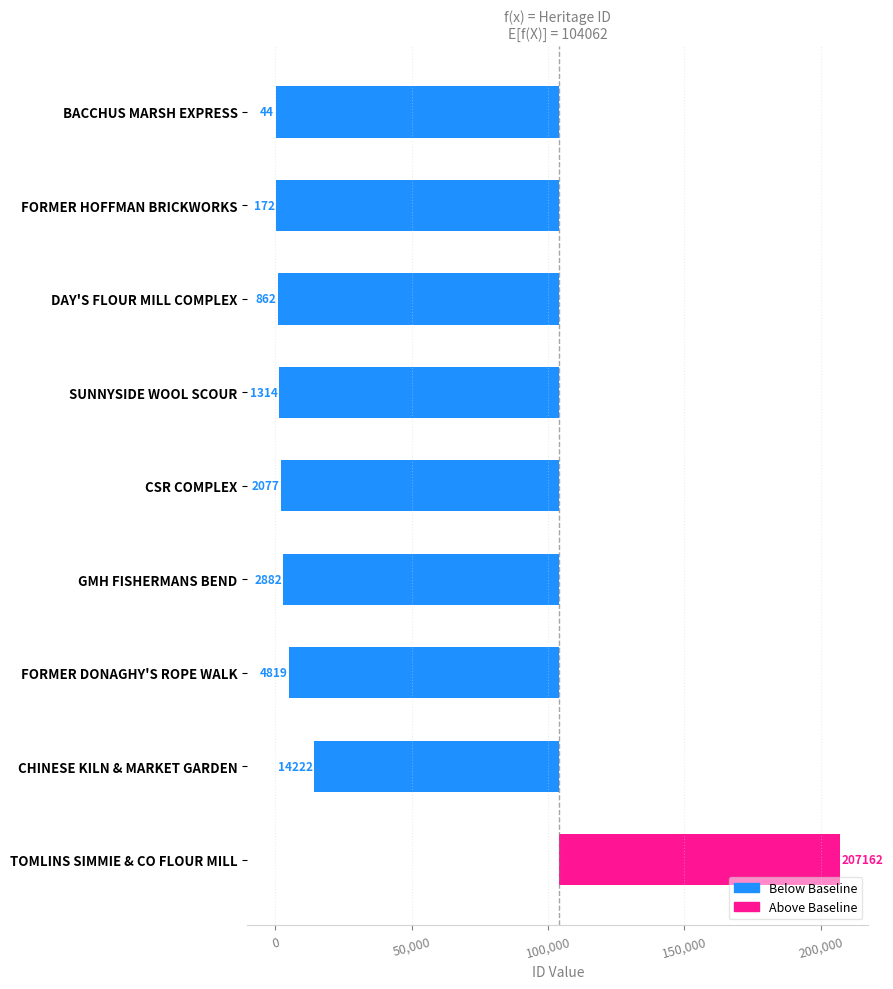

What is the average value?

-78112